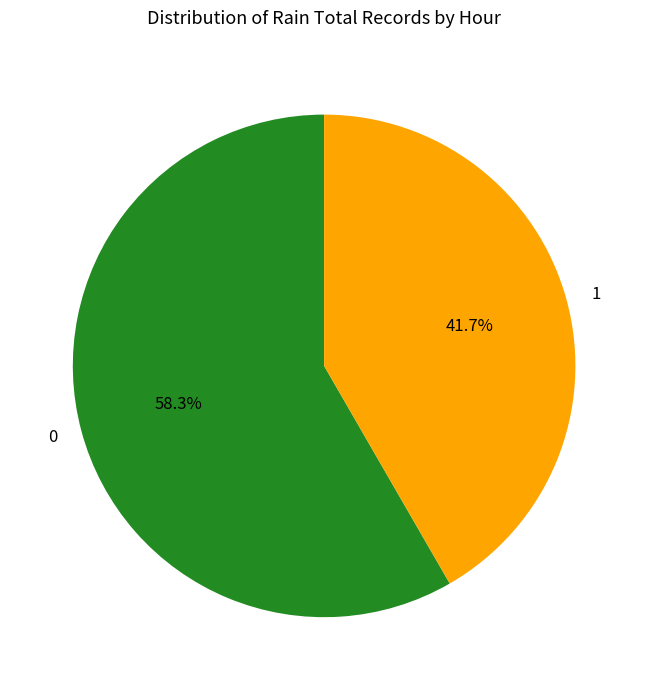

To the nearest percent, what is the difference between the largest and smallest slice percentages?

17%